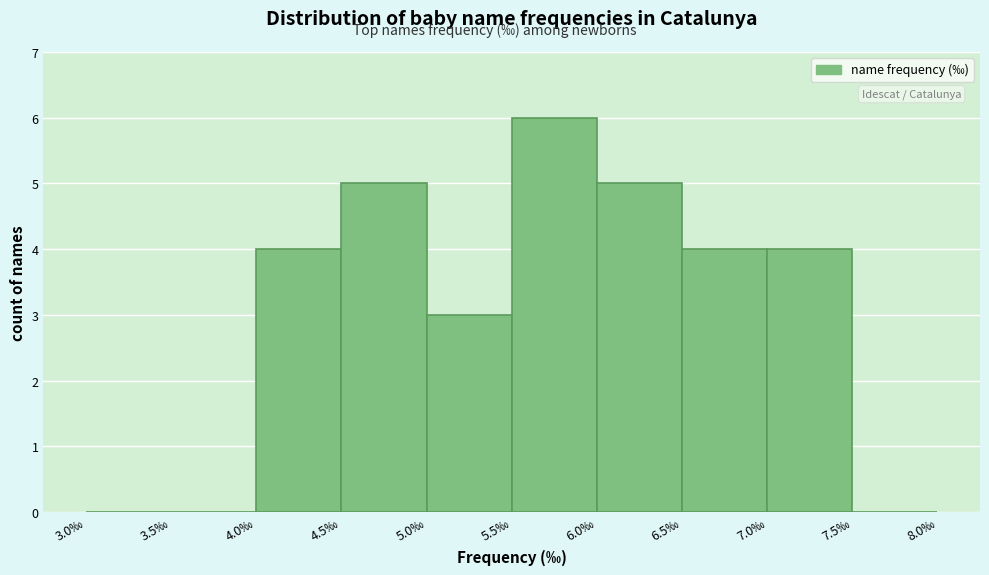

Reading left to right, transcribe this chart: for each bar, give the range it covers on the x-axis and its height. The values are not printed on the chart, so give them approximately, as read against the axis.

3.0 to 3.5: 0
3.5 to 4.0: 0
4.0 to 4.5: 4
4.5 to 5.0: 5
5.0 to 5.5: 3
5.5 to 6.0: 6
6.0 to 6.5: 5
6.5 to 7.0: 4
7.0 to 7.5: 4
7.5 to 8.0: 0